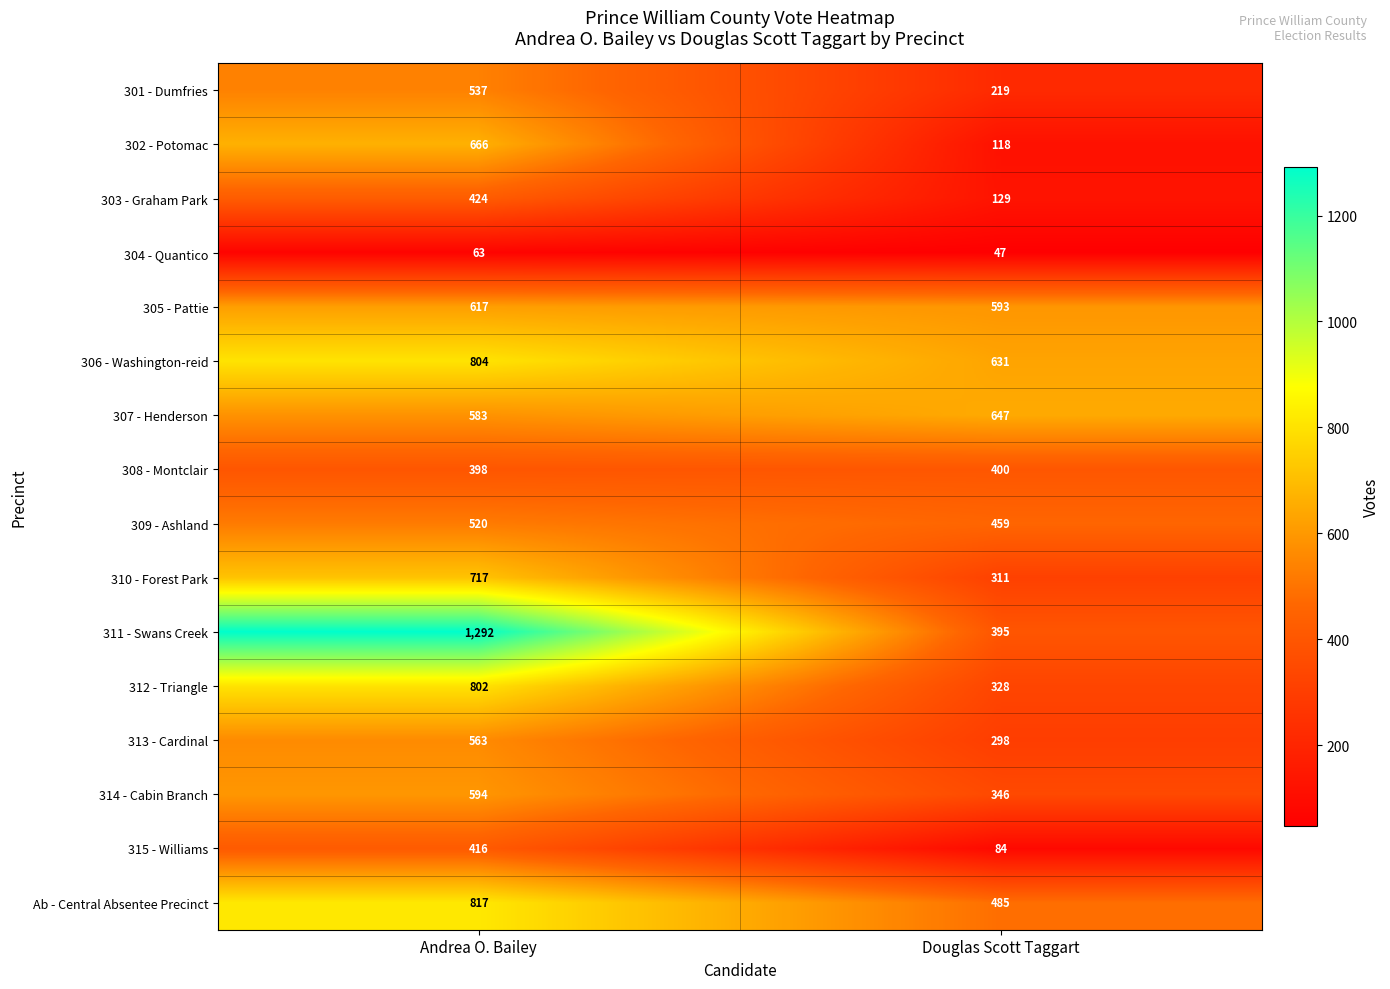

Between Andrea O. Bailey and Douglas Scott Taggart, which series saw the biggest shift?

311 - Swans Creek